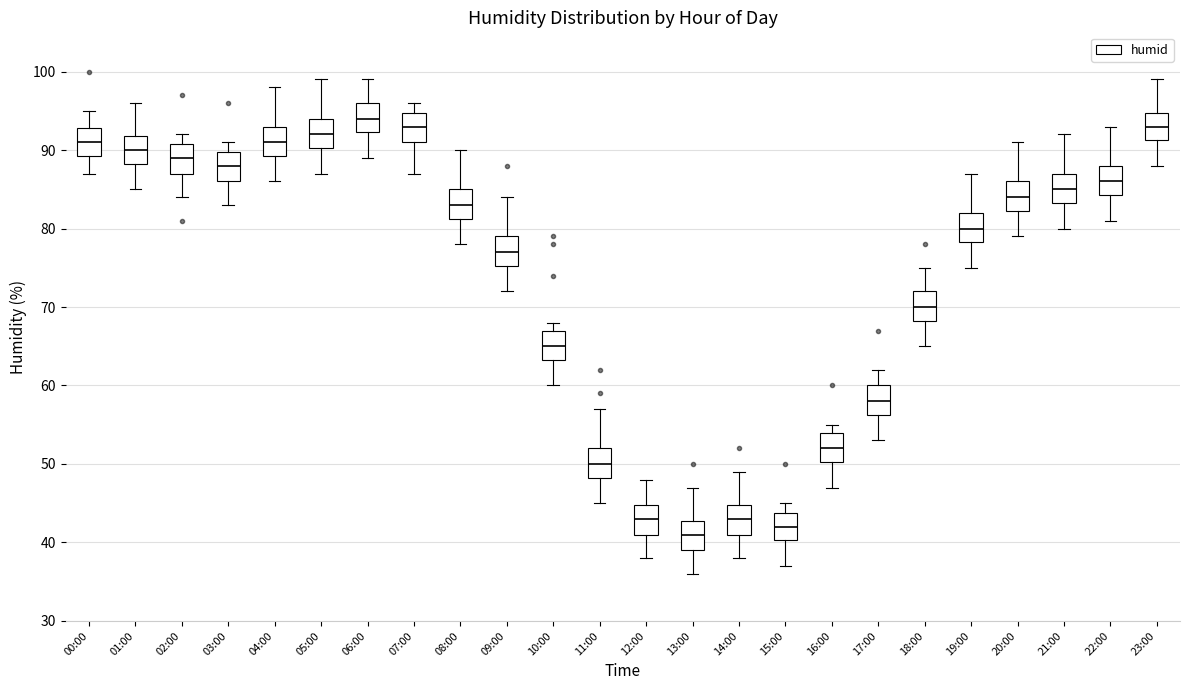

Where is the upper edge of the box for 02:00 on the y-axis? The values are not printed on the chart, so give them approximately, as read against the axis.

91